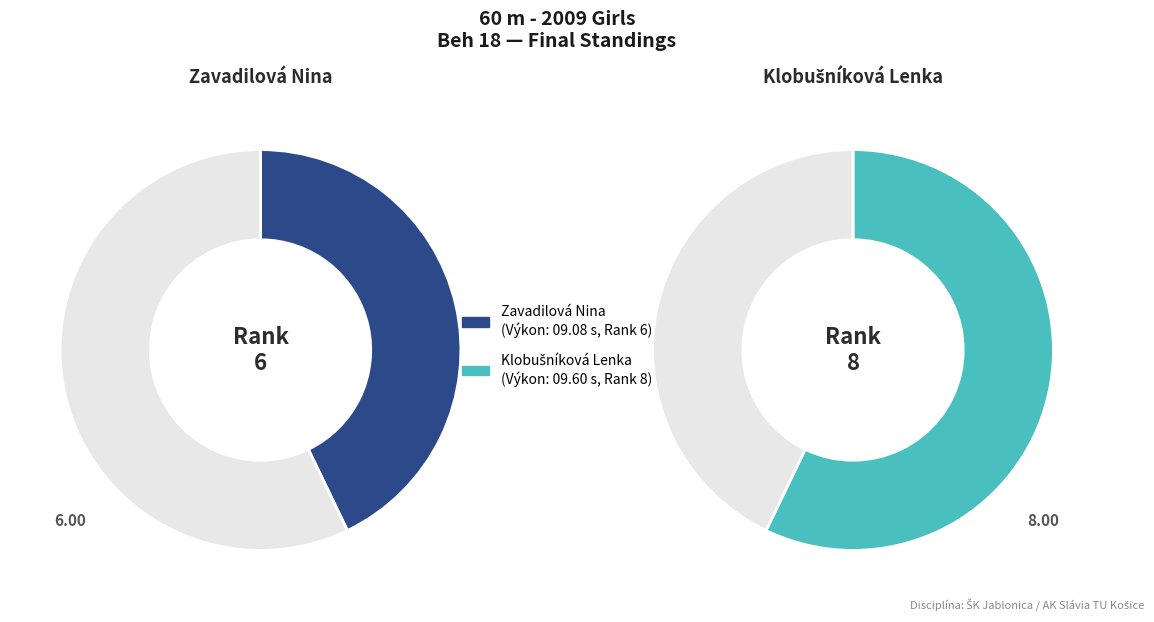

Is Klobušníková Lenka the majority of the pie?

Yes